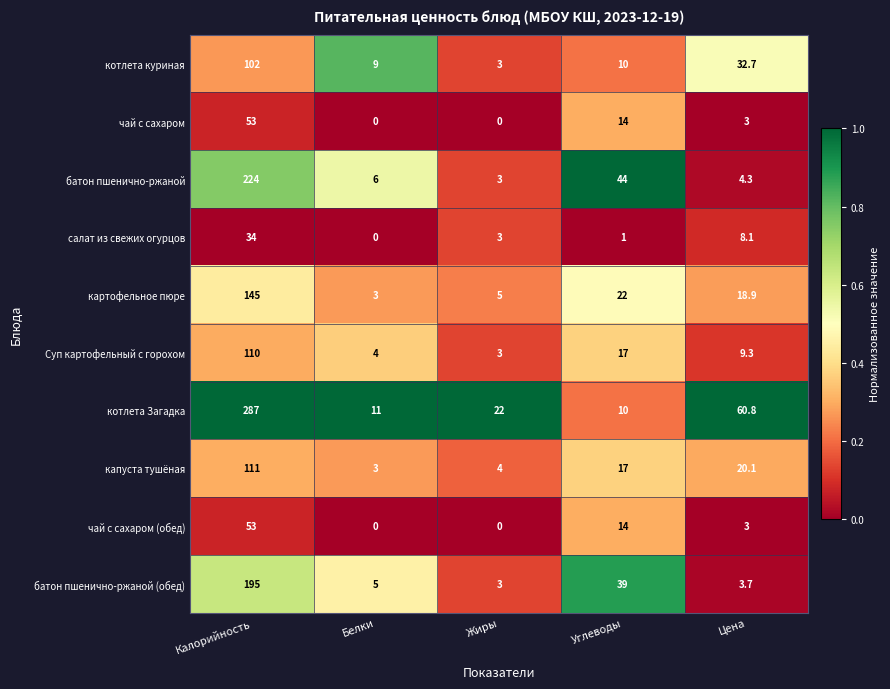

Rank the categories by салат из свежих огурцов value from highest to lowest.

Калорийность, Цена, Жиры, Углеводы, Белки